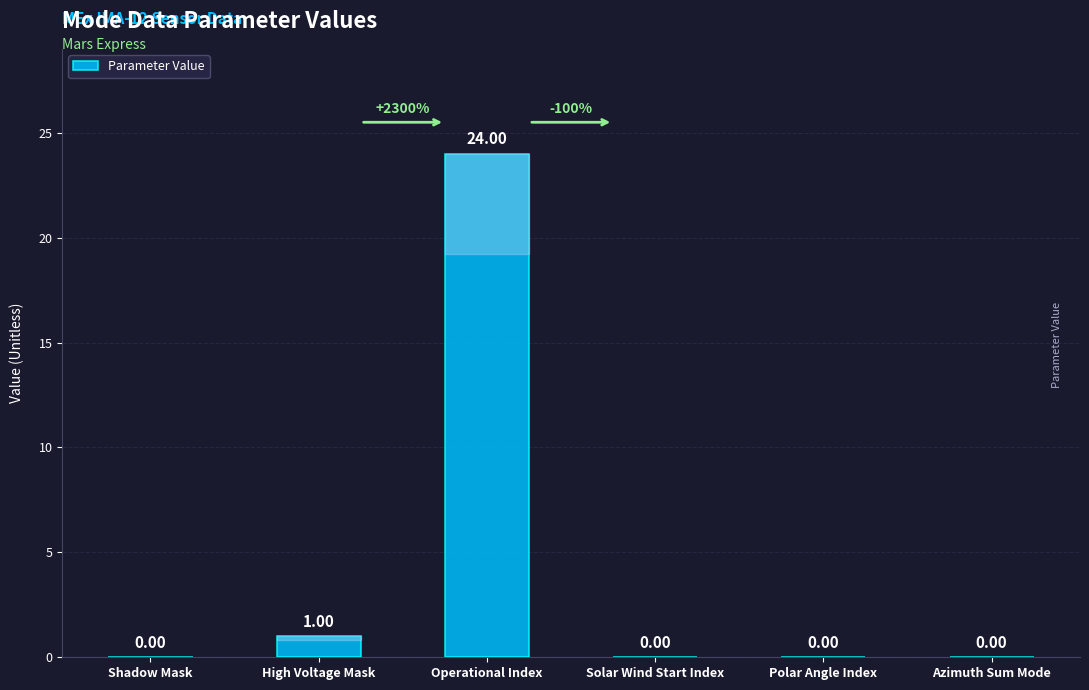

Are the bars grouped side by side (vs. stacked)?

No